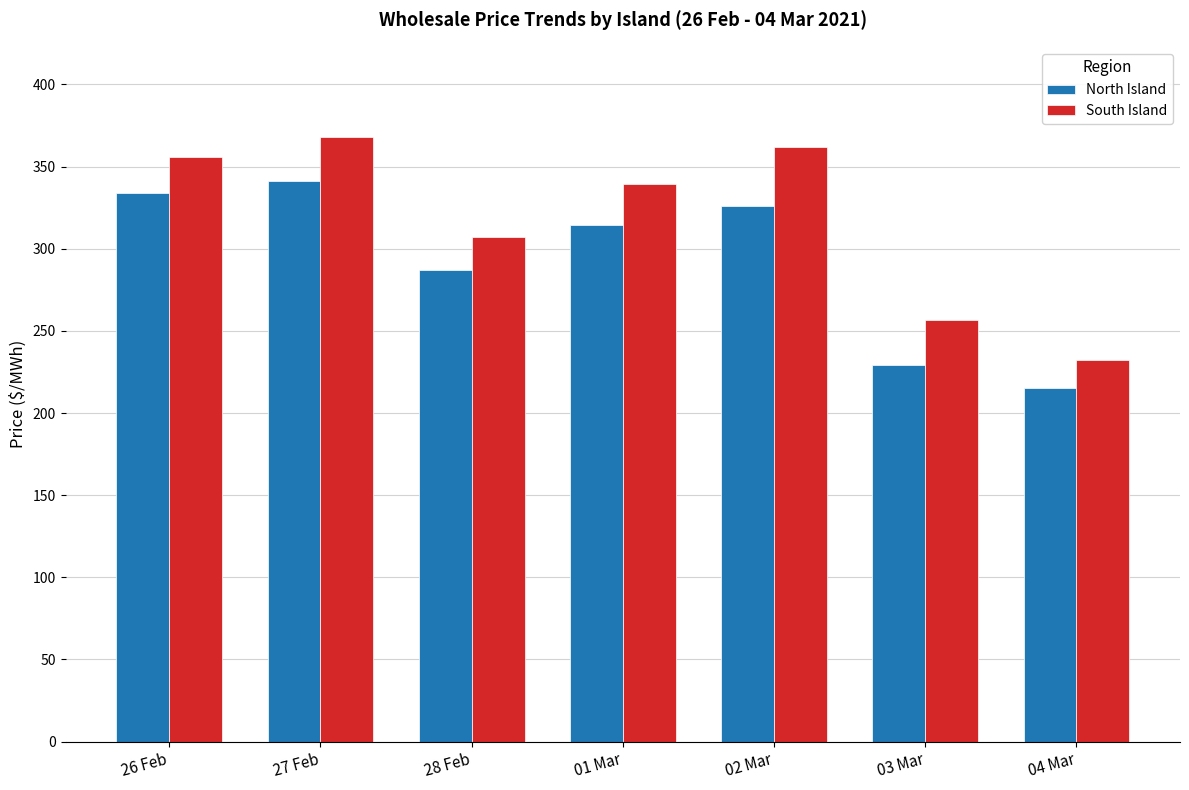

What is the average value of the North Island series?

292.3